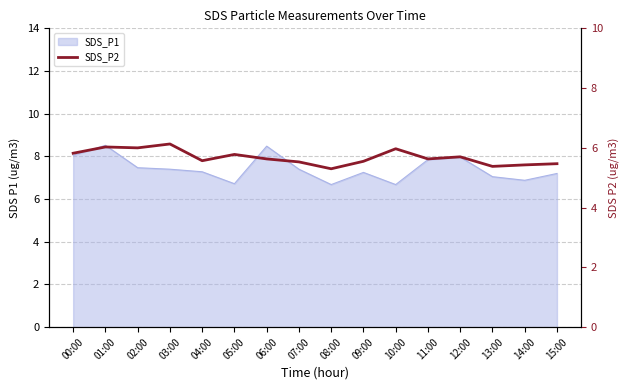

Which label corresponds to the largest value in the chart?

03:00